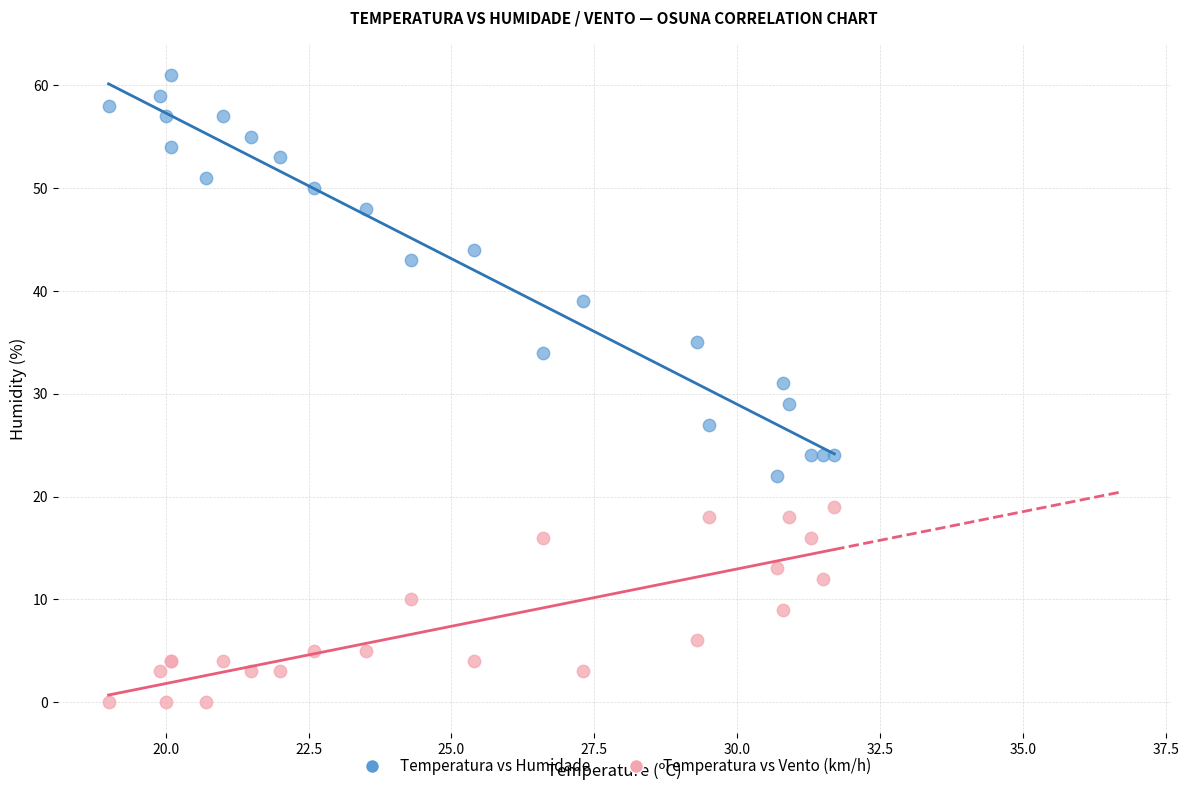

Which series reaches the maximum Y coordinate?

Temperatura vs Humidade